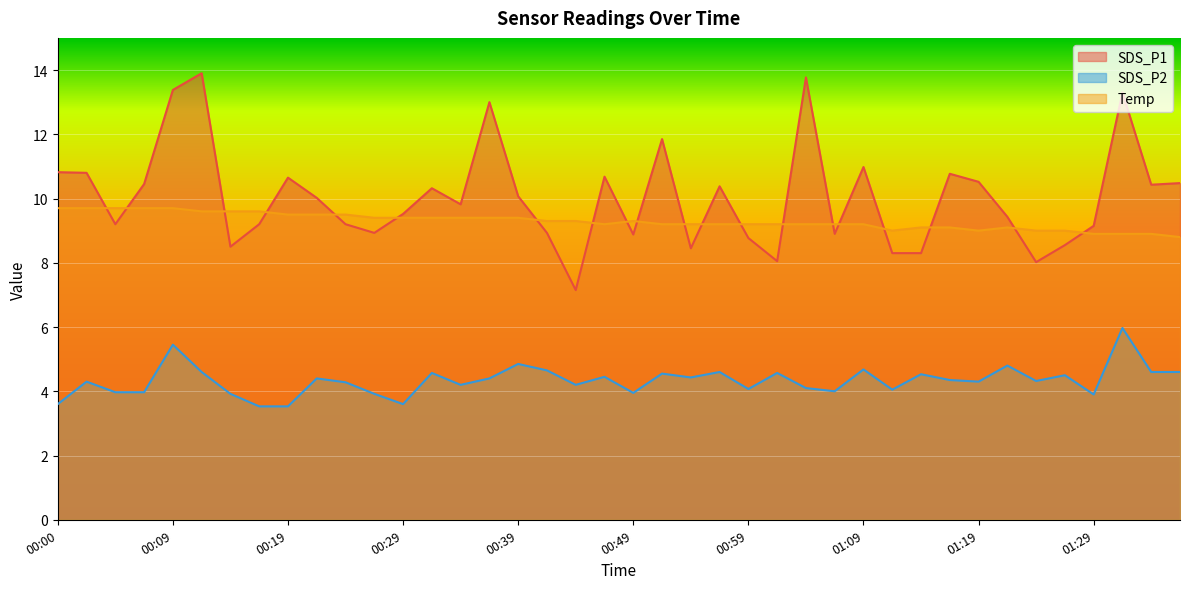

Reading left to right, what are all the values shown in this chart?

SDS_P1: 00:00=10.8	00:02=10.8	00:05=9.2	00:07=10.4	00:09=13.4	00:12=13.9	00:14=8.5	00:17=9.2	00:19=10.7	00:22=10.0	00:24=9.2	00:26=8.9	00:29=9.5	00:31=10.3	00:34=9.8	00:36=13.0	00:39=10.1	00:41=8.9	00:44=7.2	00:46=10.7	00:49=8.9	00:51=11.8	00:54=8.4	00:57=10.4	00:59=8.8	01:02=8.1	01:04=13.8	01:07=8.9	01:09=11.0	01:12=8.3	01:14=8.3	01:17=10.8	01:19=10.5	01:22=9.4	01:24=8.0	01:27=8.6	01:29=9.2	01:31=13.3	01:34=10.4	01:36=10.5
SDS_P2: 00:00=3.6	00:02=4.3	00:05=4.0	00:07=4.0	00:09=5.5	00:12=4.6	00:14=3.9	00:17=3.5	00:19=3.5	00:22=4.4	00:24=4.3	00:26=3.9	00:29=3.6	00:31=4.6	00:34=4.2	00:36=4.4	00:39=4.8	00:41=4.7	00:44=4.2	00:46=4.5	00:49=4.0	00:51=4.5	00:54=4.4	00:57=4.6	00:59=4.1	01:02=4.6	01:04=4.1	01:07=4.0	01:09=4.7	01:12=4.0	01:14=4.5	01:17=4.3	01:19=4.3	01:22=4.8	01:24=4.3	01:27=4.5	01:29=3.9	01:31=6.0	01:34=4.6	01:36=4.6
Temp: 00:00=9.7	00:02=9.7	00:05=9.7	00:07=9.7	00:09=9.7	00:12=9.6	00:14=9.6	00:17=9.6	00:19=9.5	00:22=9.5	00:24=9.5	00:26=9.4	00:29=9.4	00:31=9.4	00:34=9.4	00:36=9.4	00:39=9.4	00:41=9.3	00:44=9.3	00:46=9.2	00:49=9.3	00:51=9.2	00:54=9.2	00:57=9.2	00:59=9.2	01:02=9.2	01:04=9.2	01:07=9.2	01:09=9.2	01:12=9.0	01:14=9.1	01:17=9.1	01:19=9.0	01:22=9.1	01:24=9.0	01:27=9.0	01:29=8.9	01:31=8.9	01:34=8.9	01:36=8.8